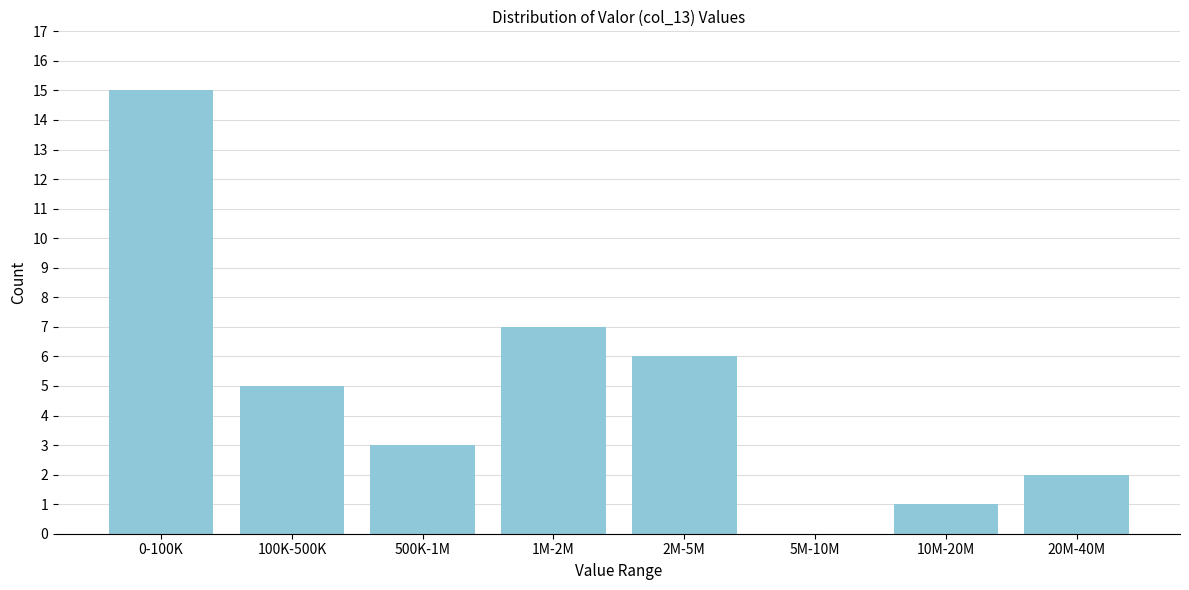

What is the change in value from 100K-500K to 5M-10M?

-5